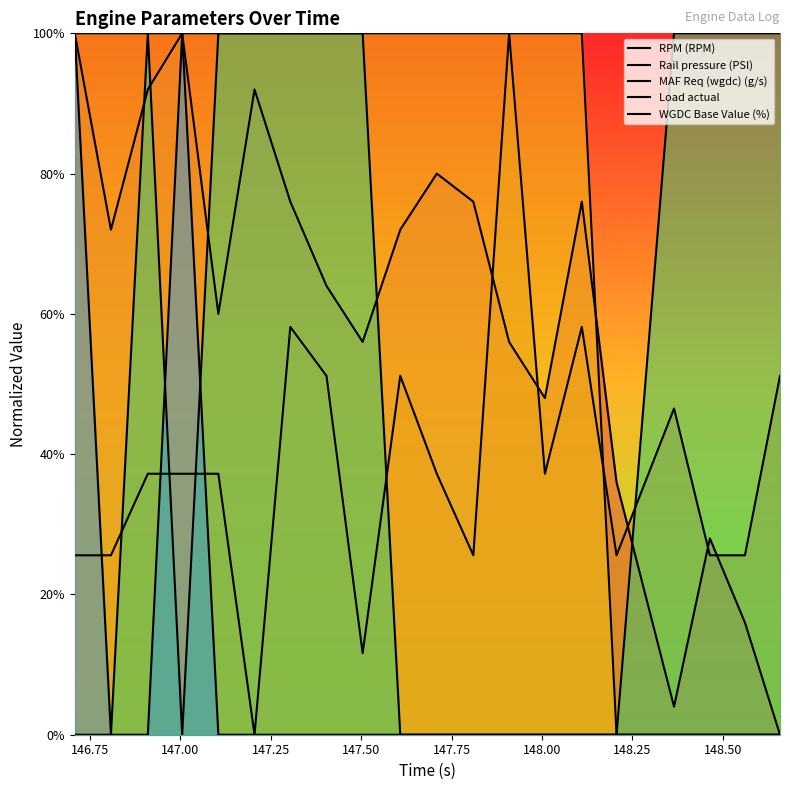

True or false: Load actual and Rail pressure (PSI) cross at least once.

True